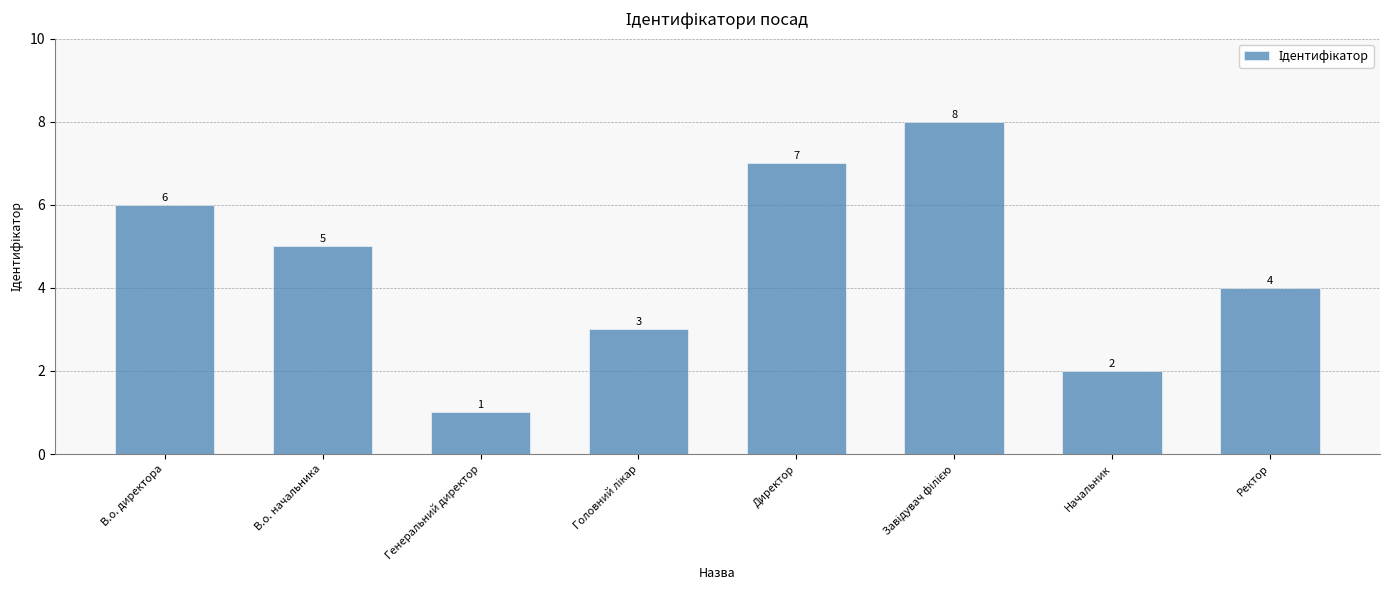

Is it true that the value at Начальник is 2?

True